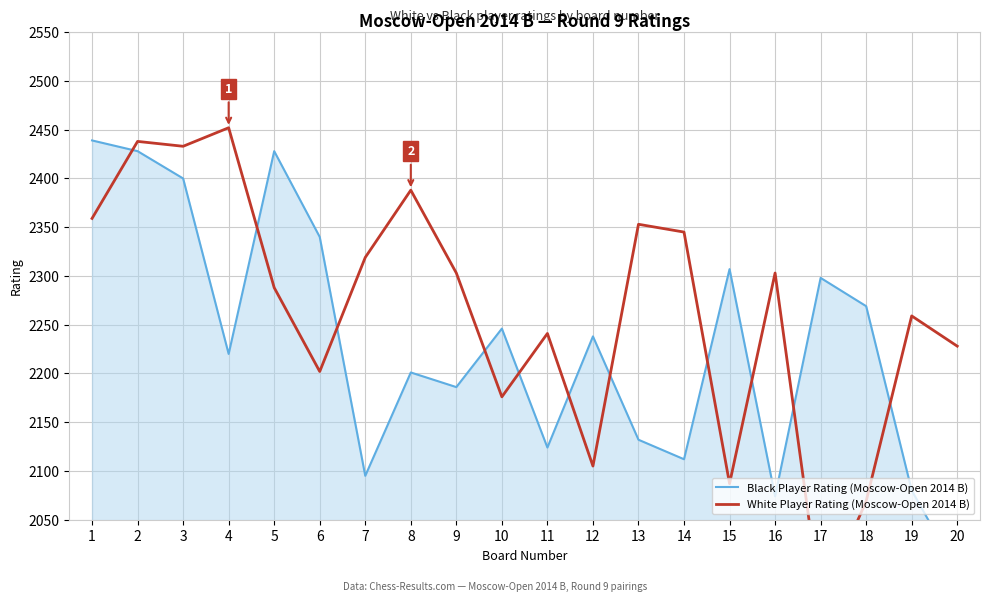

Which series ends up on top after the final intersection of White Player Rating (Moscow-Open 2014 B) and Black Player Rating (Moscow-Open 2014 B)?

White Player Rating (Moscow-Open 2014 B)